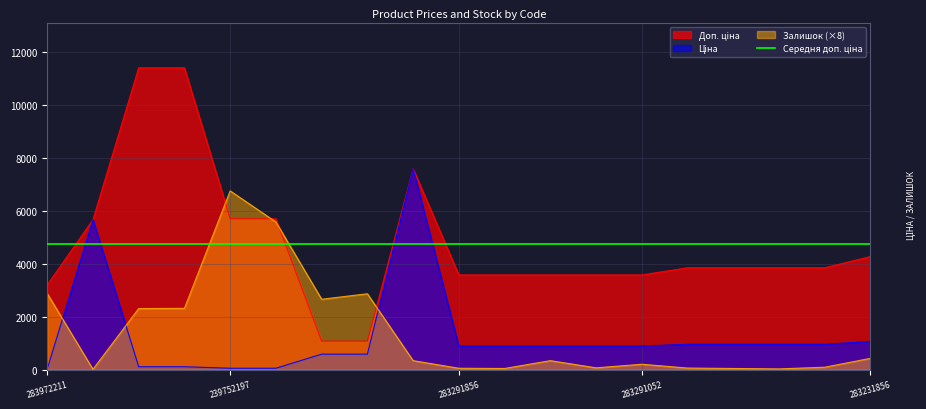

Where do Доп. ціна and Залишок first cross each other?

239792196 and 239752197